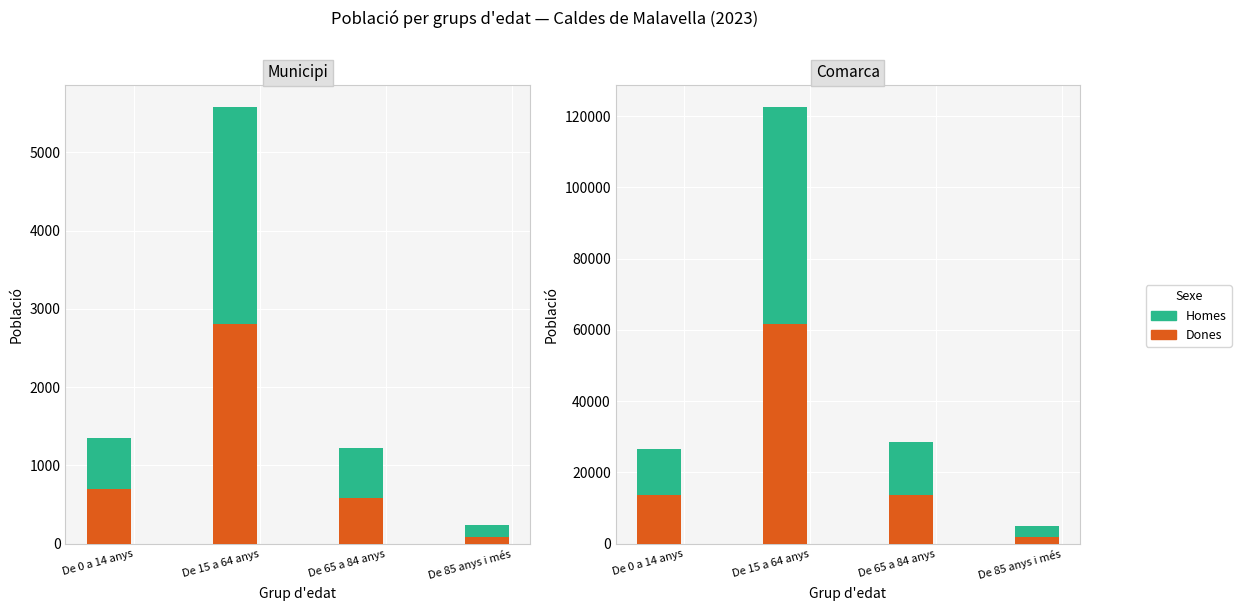

What is the difference between the maximum and second lowest values in the Homes series?

48010